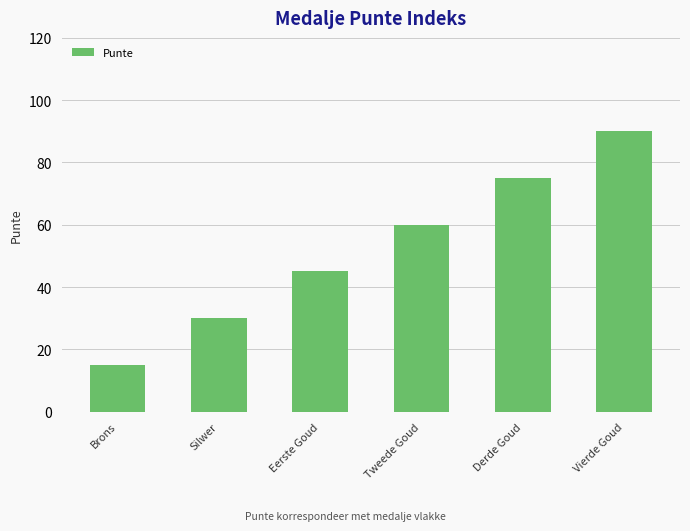

Does the chart contain any negative values?

No